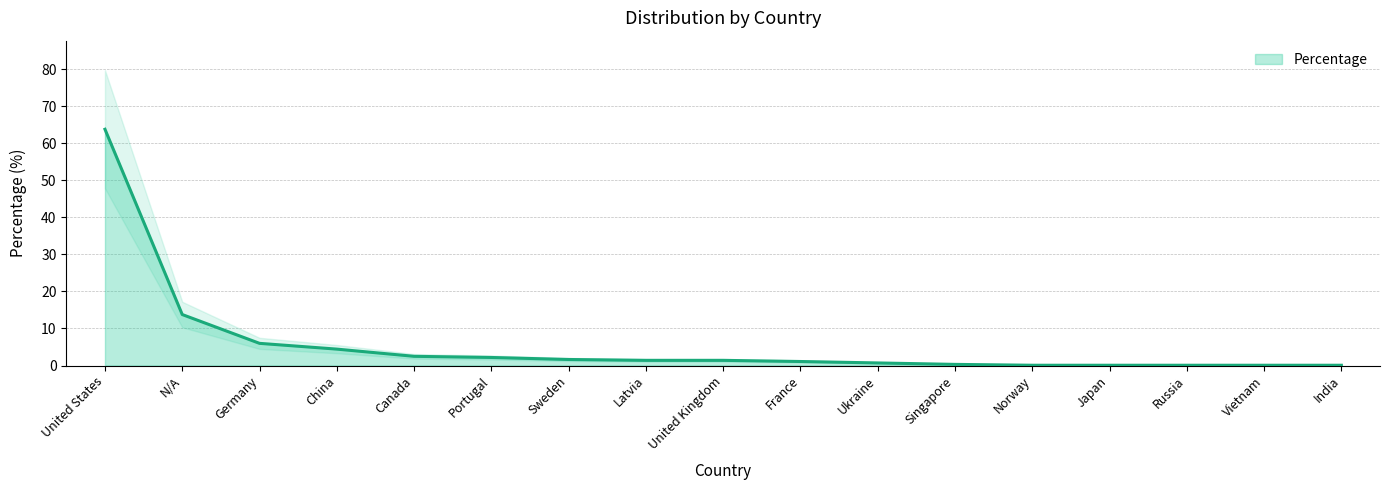

List the labels in order of value, smallest first.

Norway, Japan, Russia, Vietnam, India, Singapore, Ukraine, France, Latvia, United Kingdom, Sweden, Portugal, Canada, China, Germany, N/A, United States